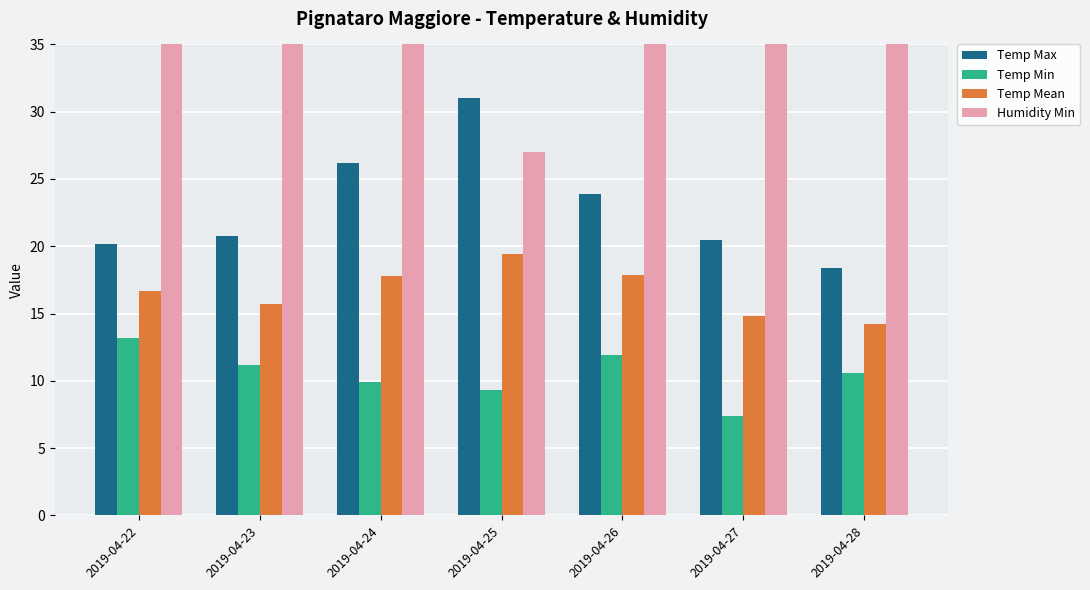

What is the maximum value for Temp Mean?

19.4